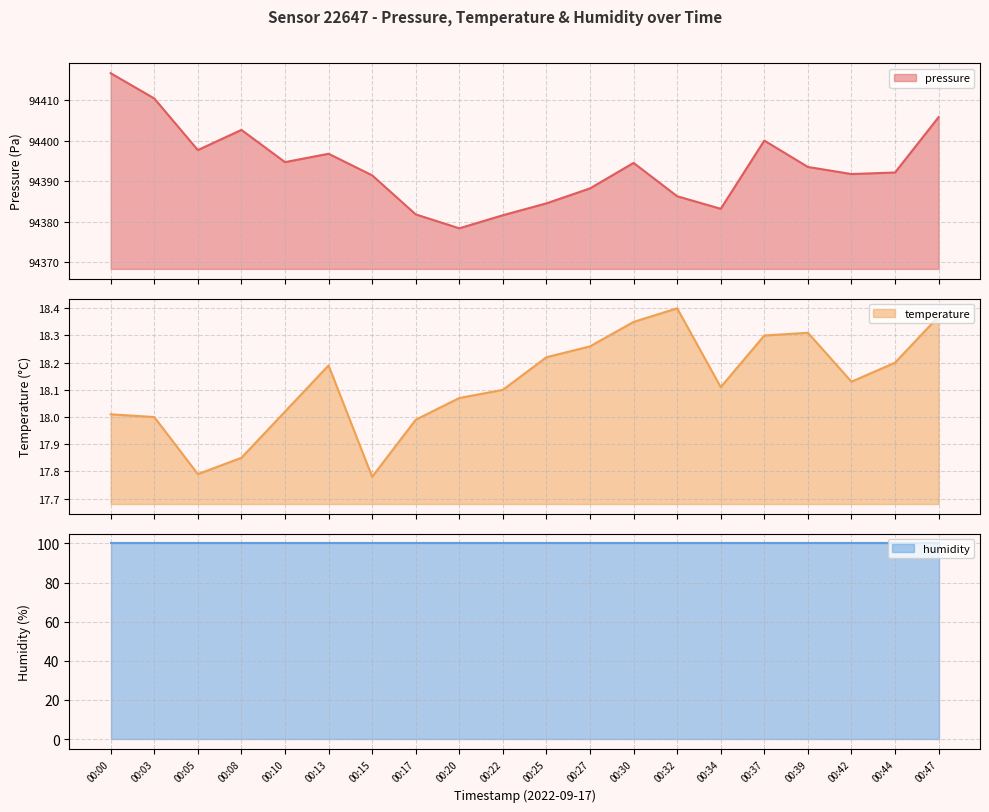

At which category does pressure reach its first local valley?

00:05